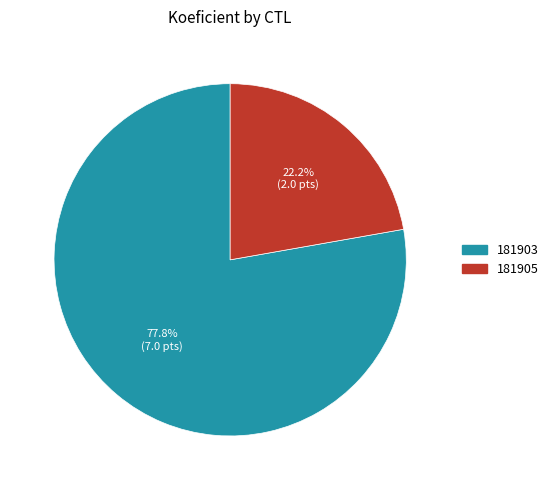

Rank the categories by value from lowest to highest.

181905, 181903